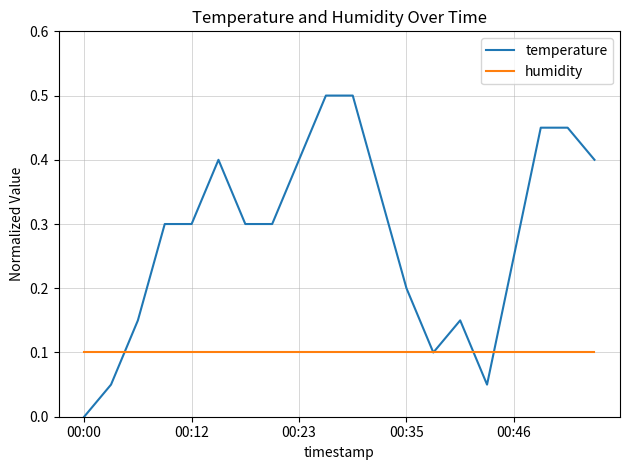

Which series has the largest total across all categories?

temperature